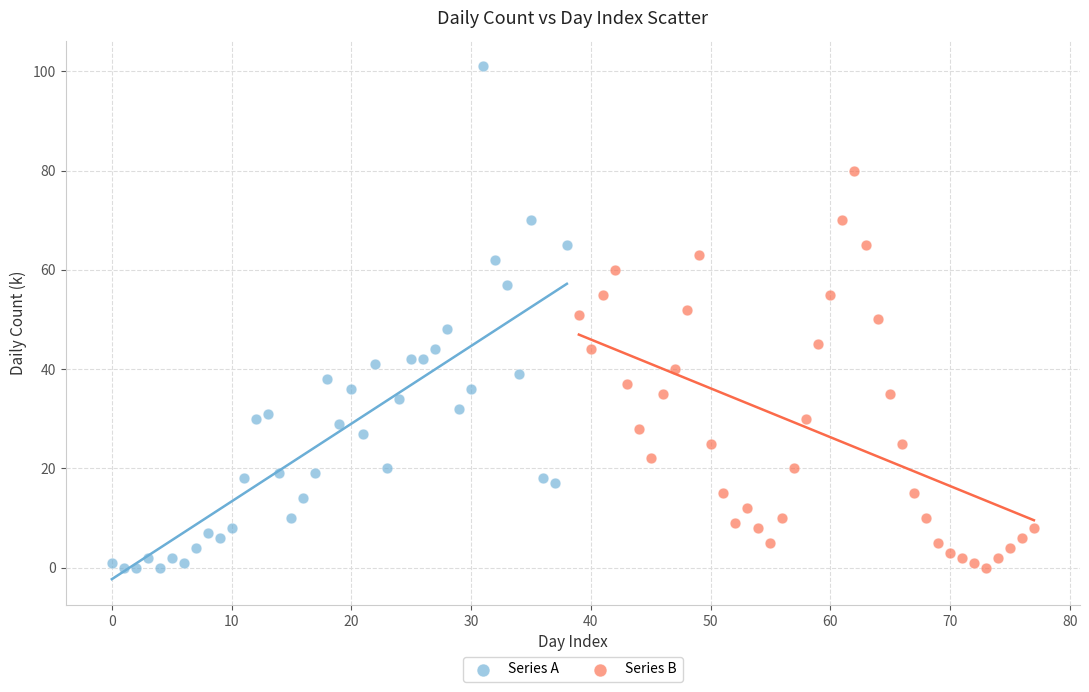

Which series reaches the maximum Y coordinate?

Series A